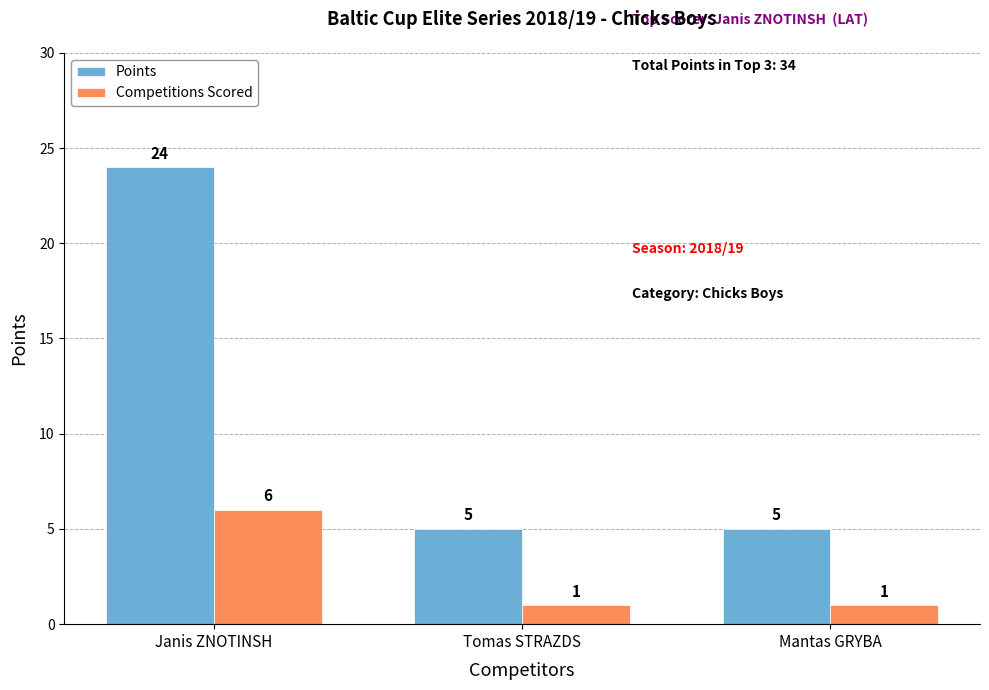

What is the approximate value of Competitions Scored at Tomas STRAZDS?

1